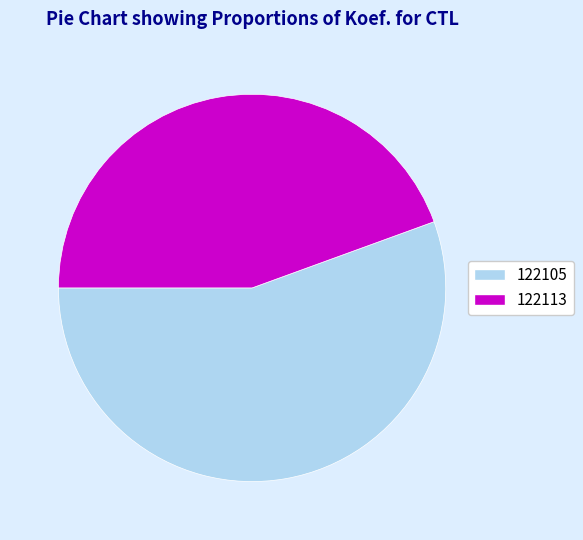

Between 122105 and 122113, which is larger?

122105